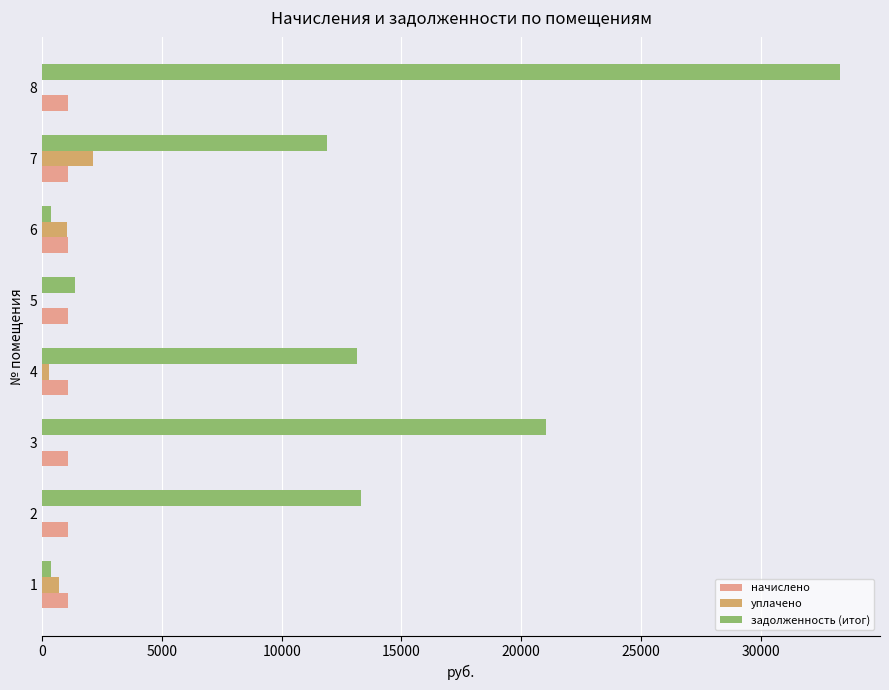

How many values in the уплачено series exceed 271?

4